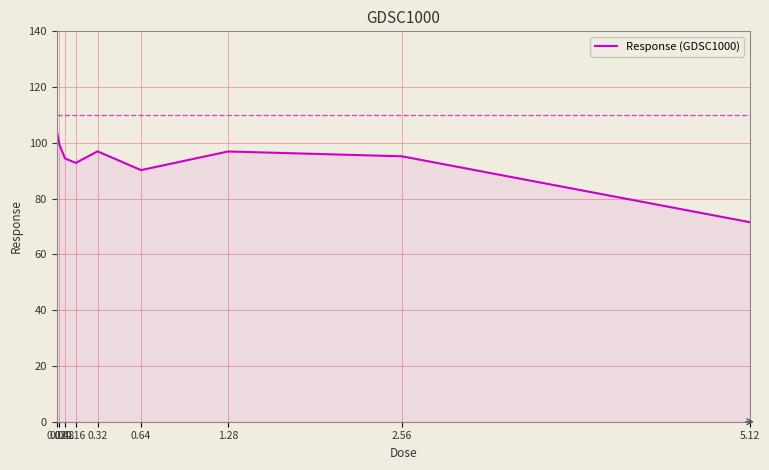

True or false: there are more than 2 points higher than both neighbors.

False